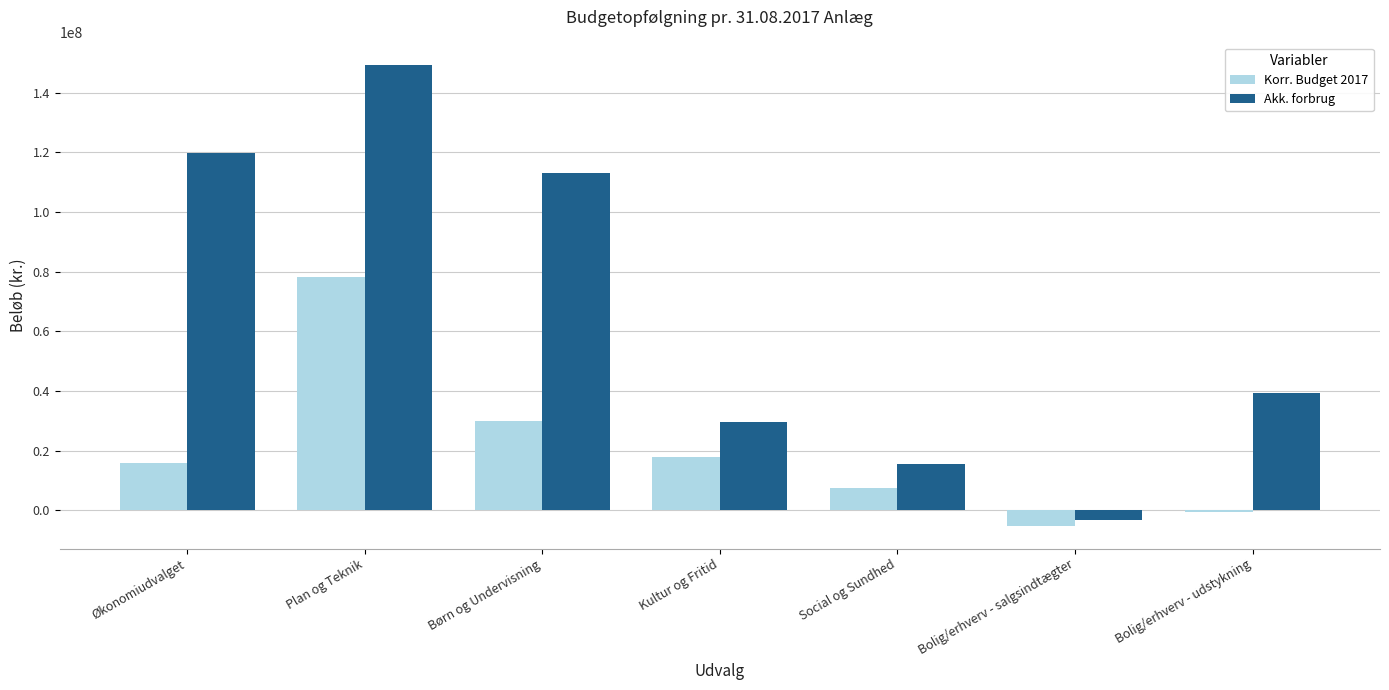

How many values in Akk. forbrug are above zero?

6